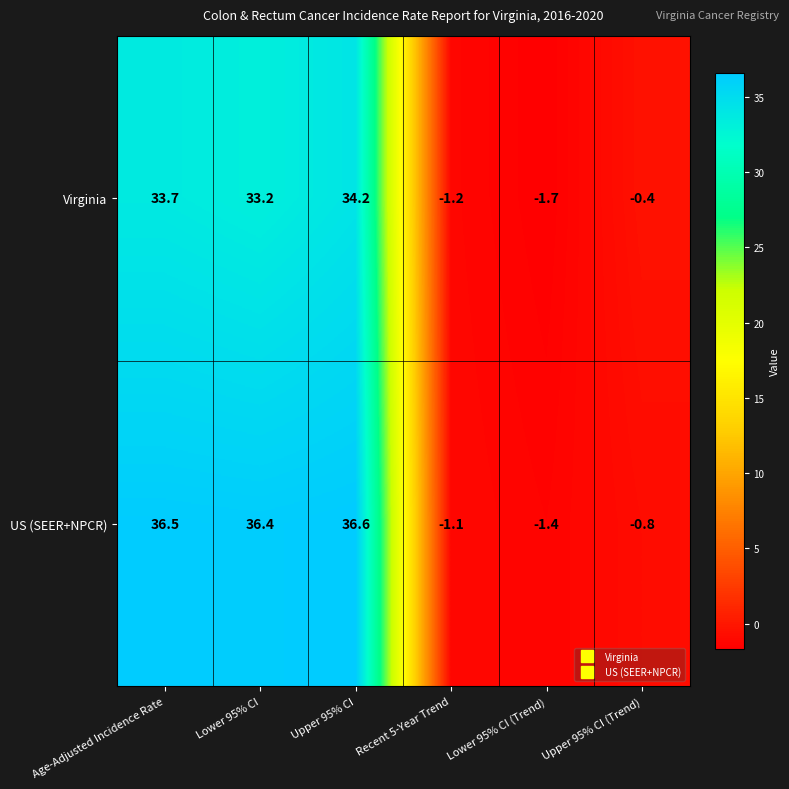

Reading right to left, extract all data points from this chart.

Virginia: -0.4	-1.7	-1.2	34.2	33.2	33.7
US (SEER+NPCR): -0.8	-1.4	-1.1	36.6	36.4	36.5